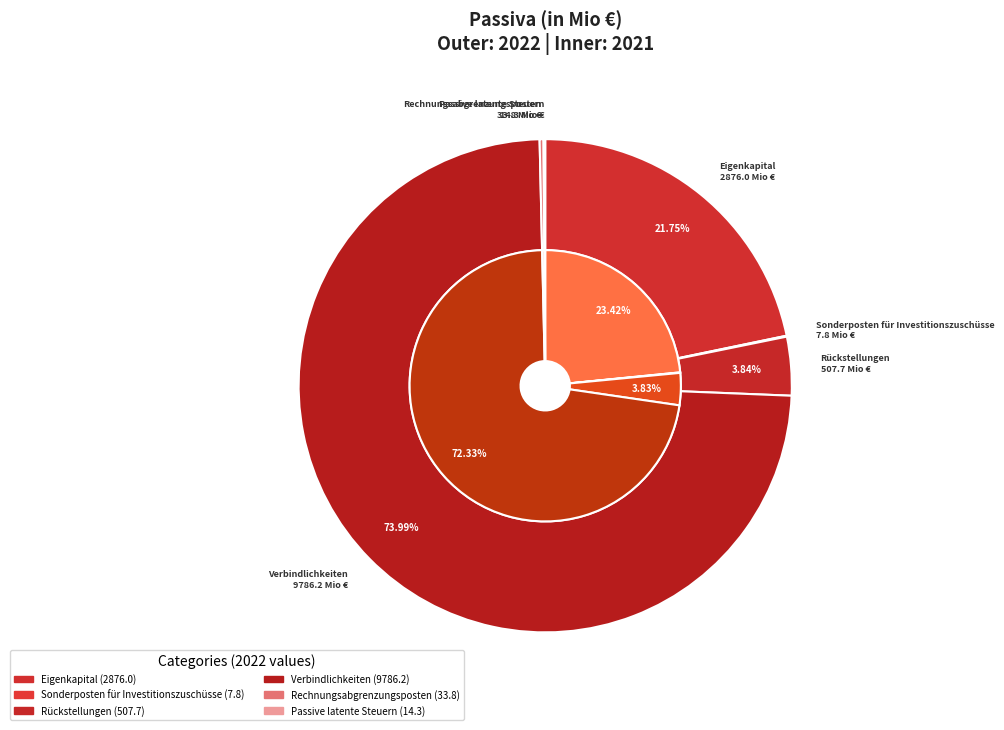

True or false: Eigenkapital accounts for 22% of the total.

True